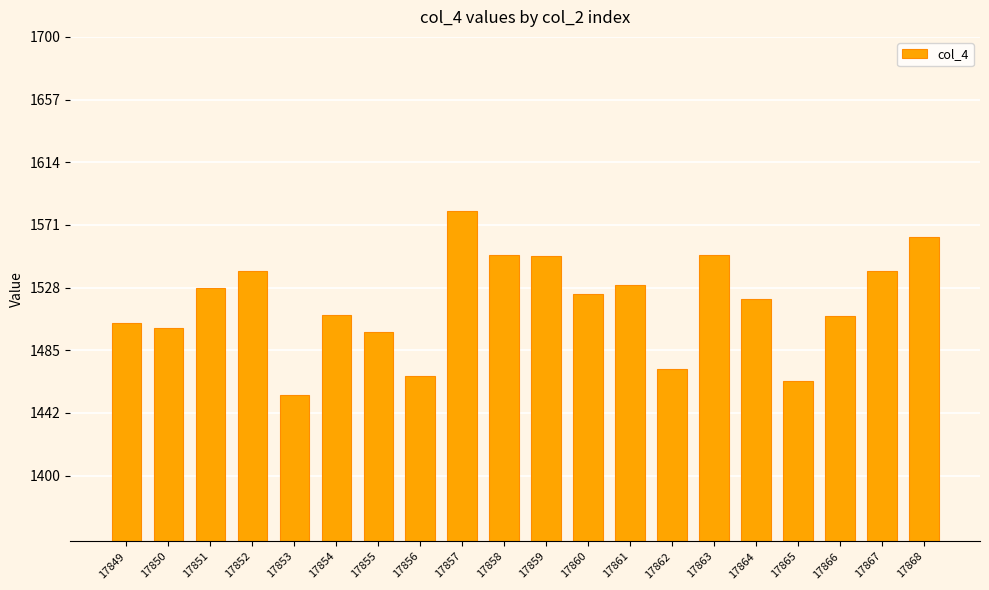

What is the minimum value shown in the chart?

1455